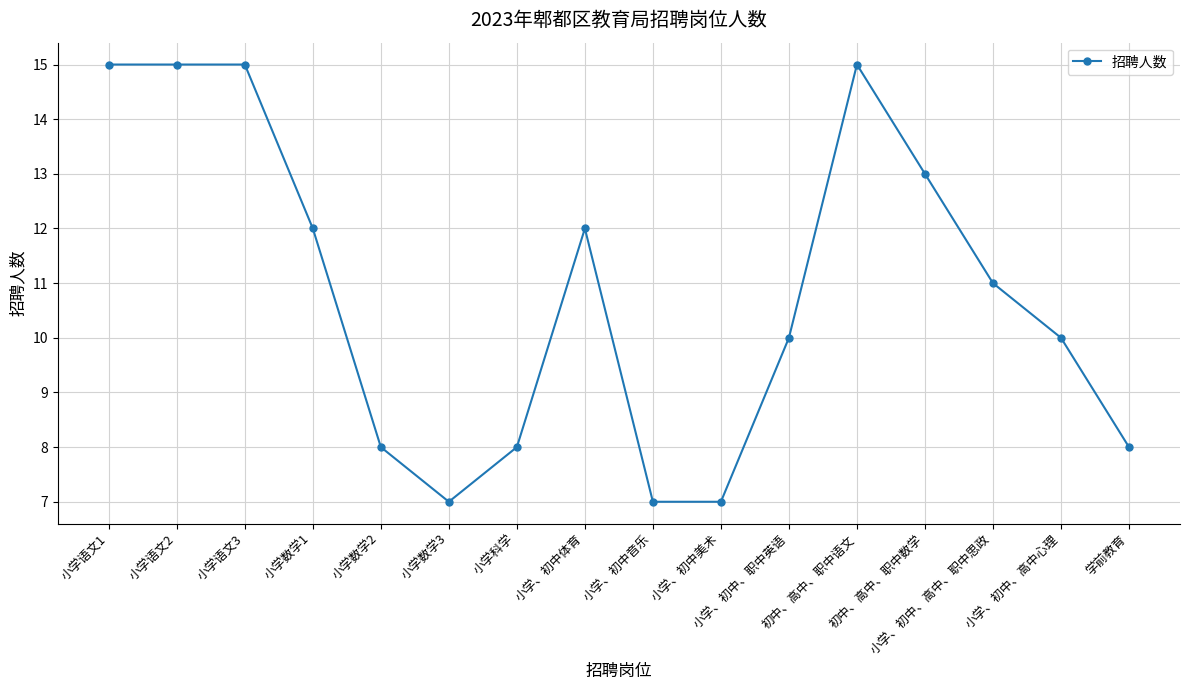

Reading right to left, extract all data points from this chart.

学前教育=8	小学、初中、高中心理=10	小学、初中、高中、职中思政=11	初中、高中、职中数学=13	初中、高中、职中语文=15	小学、初中、职中英语=10	小学、初中美术=7	小学、初中音乐=7	小学、初中体育=12	小学科学=8	小学数学3=7	小学数学2=8	小学数学1=12	小学语文3=15	小学语文2=15	小学语文1=15